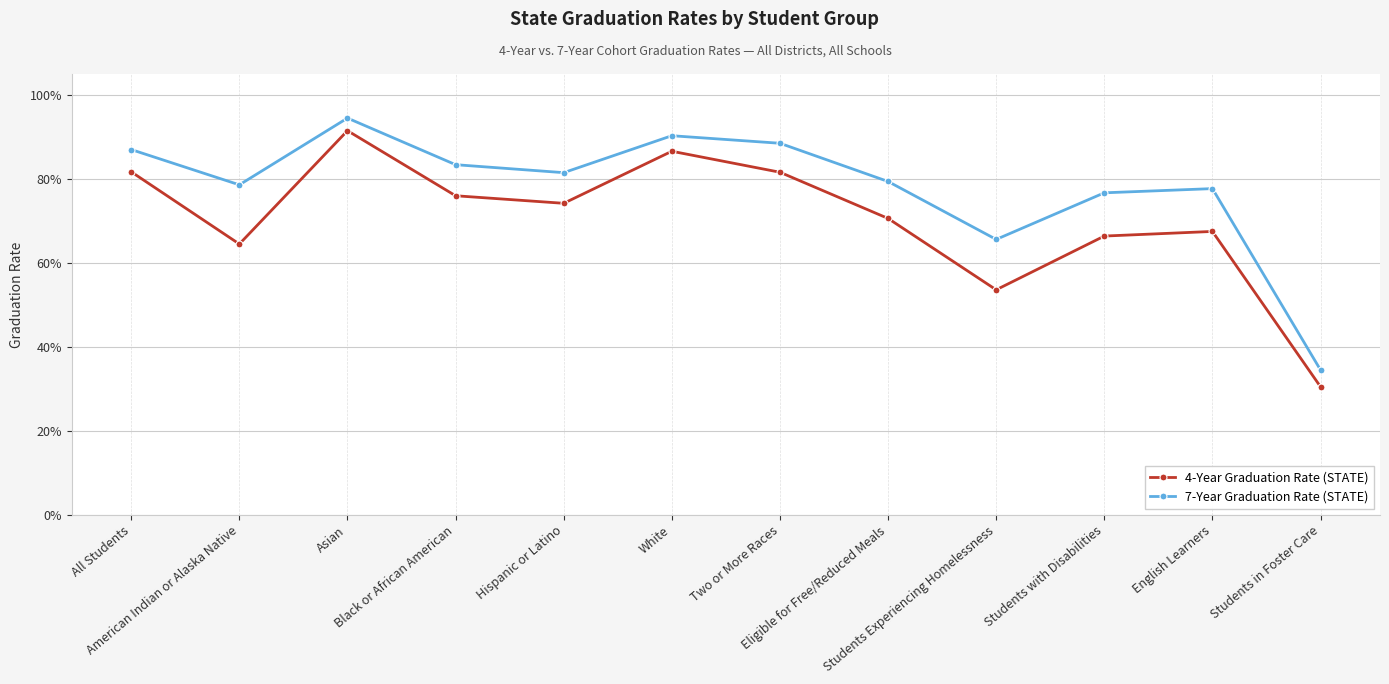

What position from the left is American Indian or Alaska Native?

2